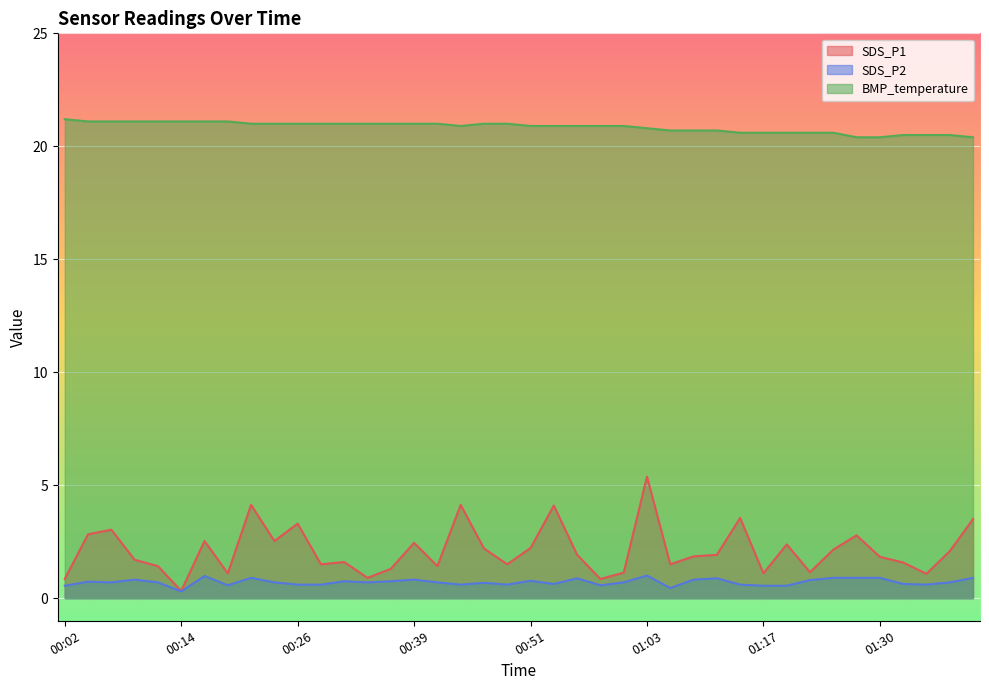

The value of BMP_temperature at 01:01 is 20.9. True or false?

True